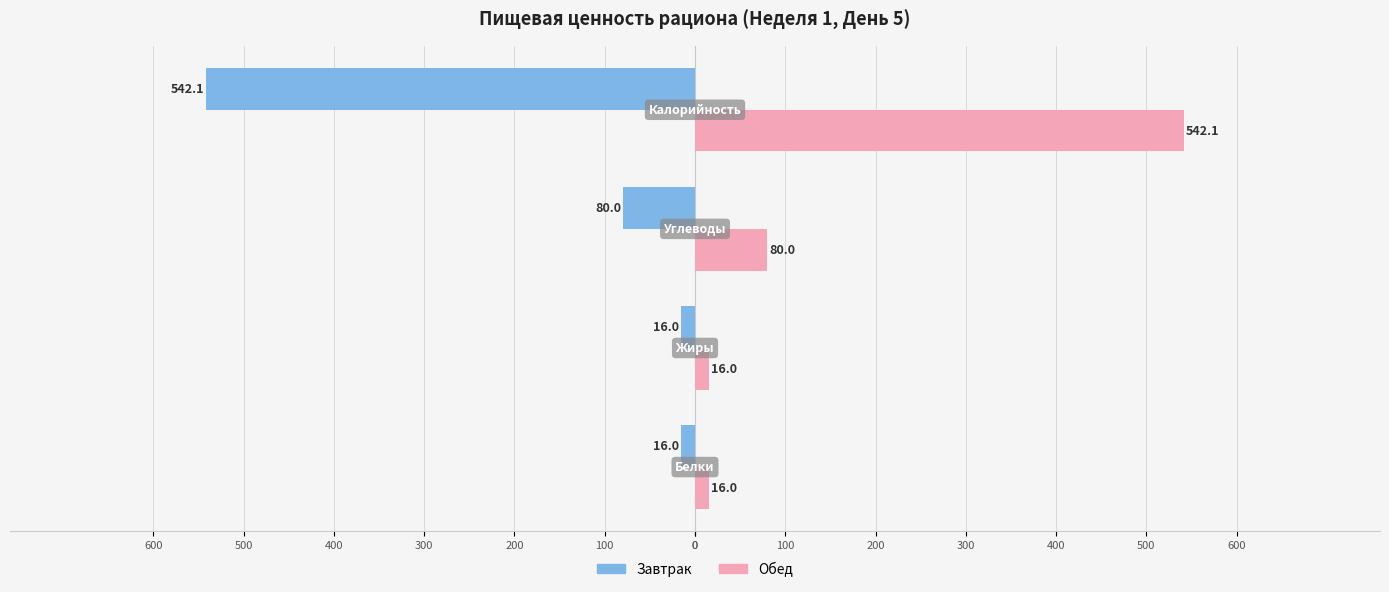

What are all the series names shown in the legend?

Завтрак, Обед